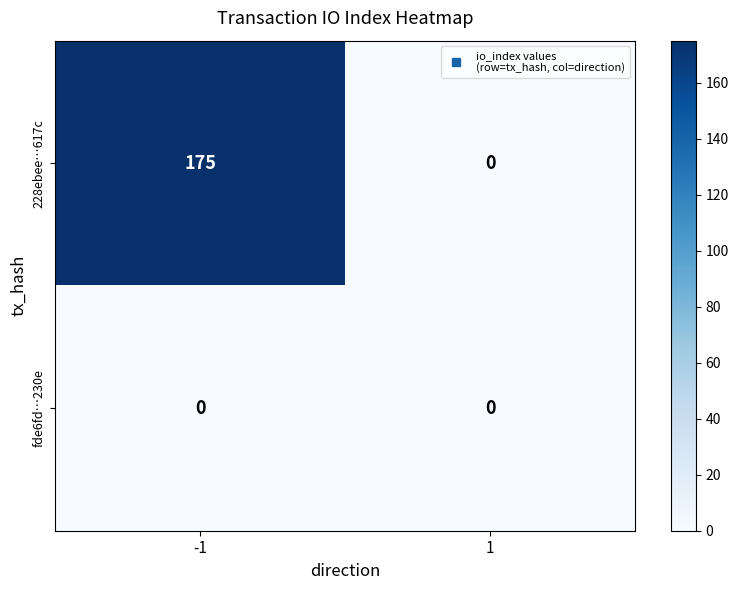

Reading left to right, what are all the values shown in this chart?

228ebee…617c: -1=175	1=0
fde6fd…230e: -1=0	1=0